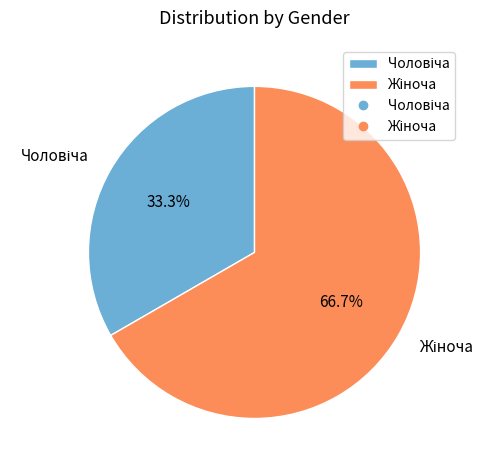

Does any single category account for the majority?

Yes